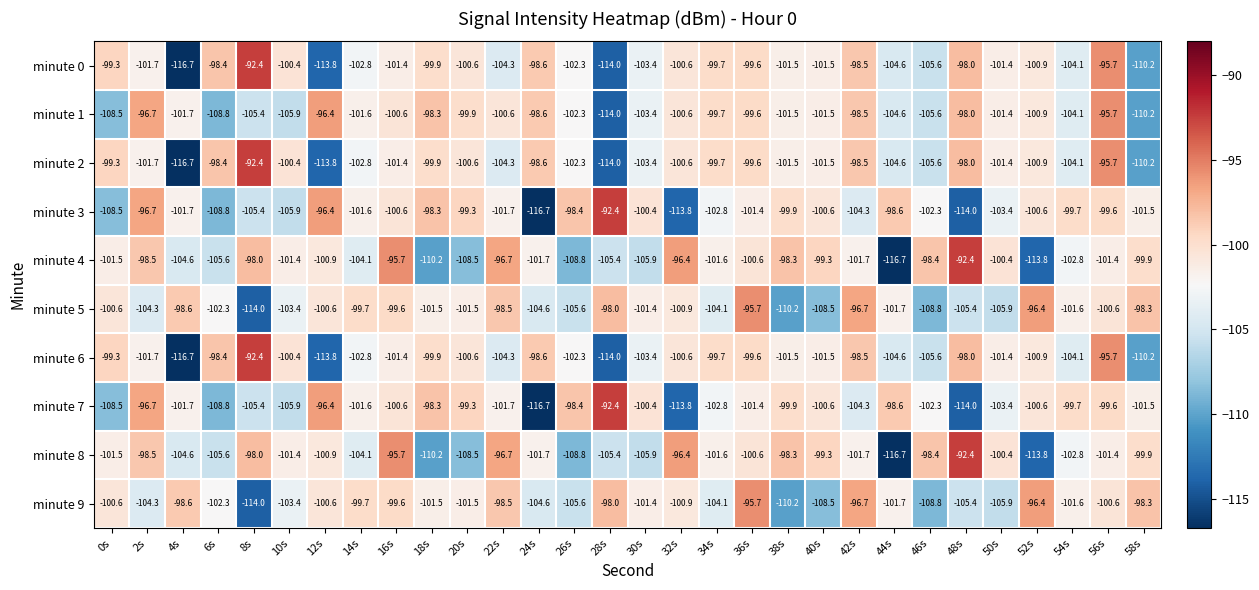

The value of minute 3 at 4s is -169.1. True or false?

False